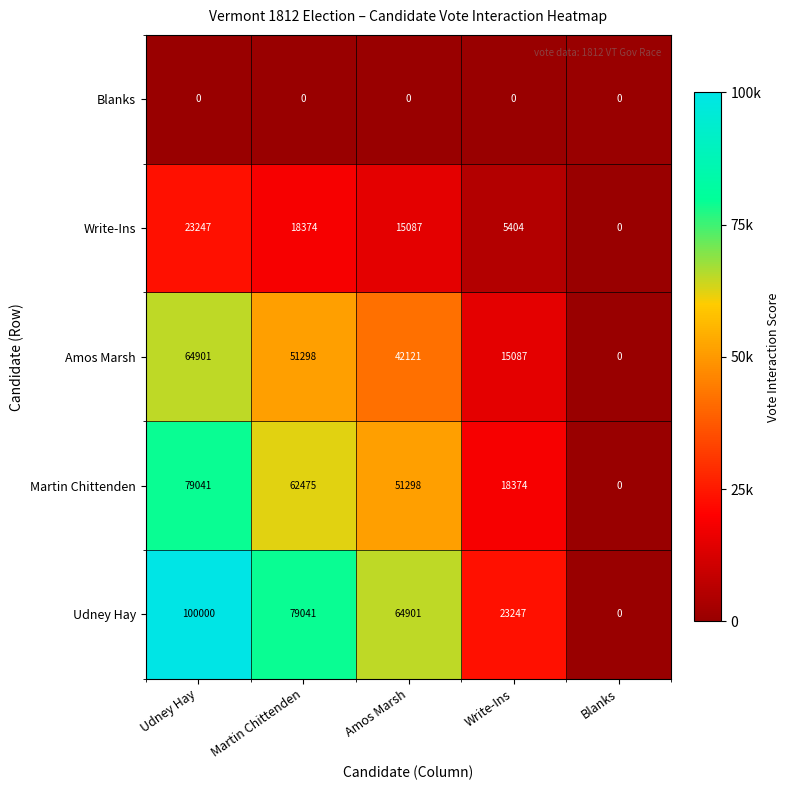

Rank the series by their maximum value, from highest to lowest.

Udney Hay, Martin Chittenden, Amos Marsh, Write-Ins, Blanks